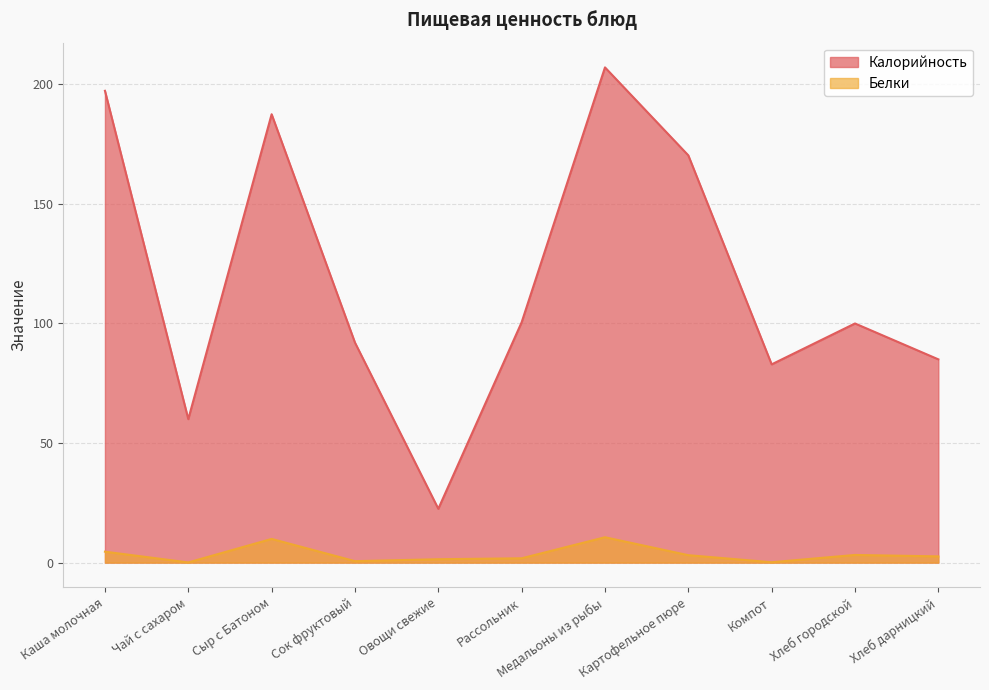

What is the spread (max minus min) of values at Рассольник?

98.7